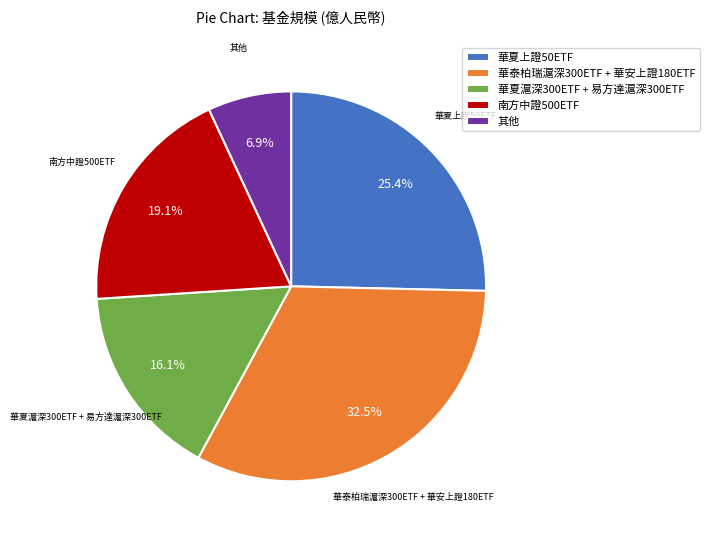

Which has a higher value, 華夏上證50ETF or 南方中證500ETF?

華夏上證50ETF